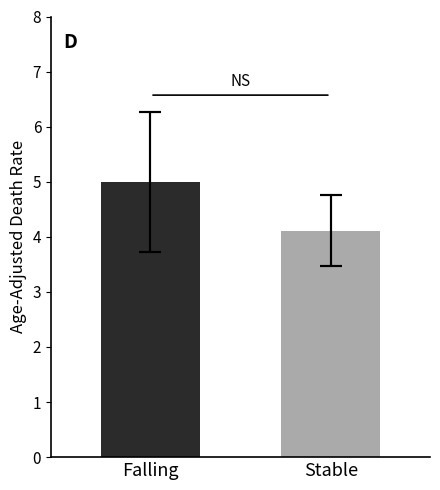

What is the average value?

4.6